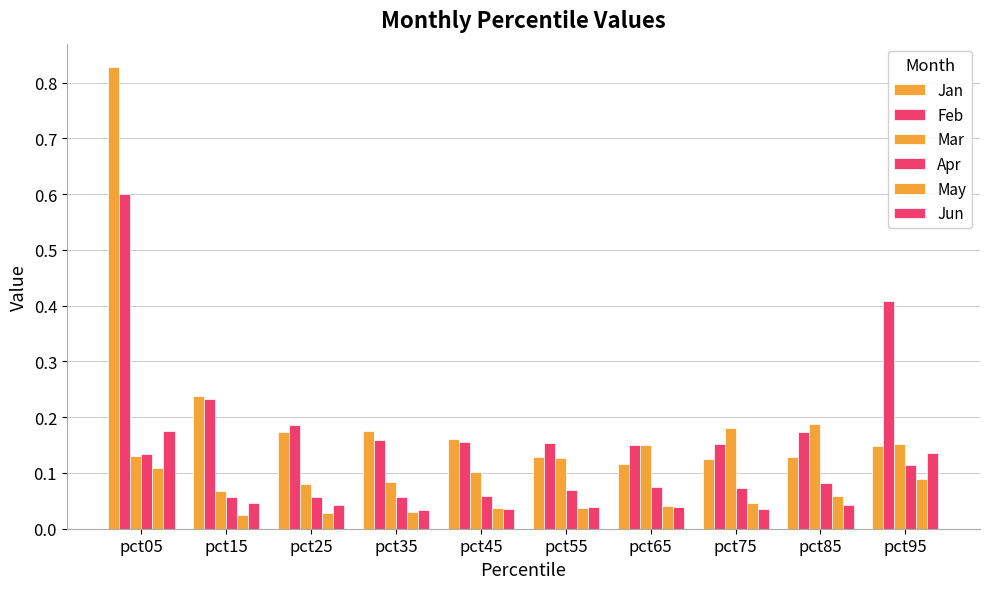

Which series has the largest range (max minus min)?

Jan